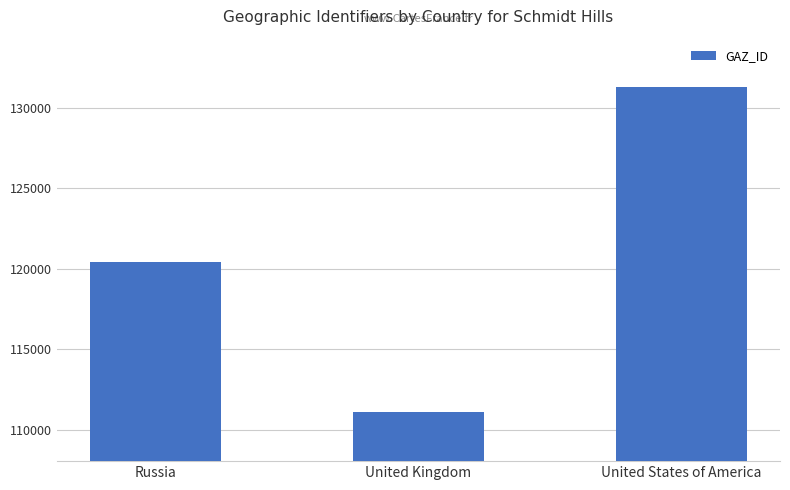

What is the change in value from Russia to United Kingdom?

-9365